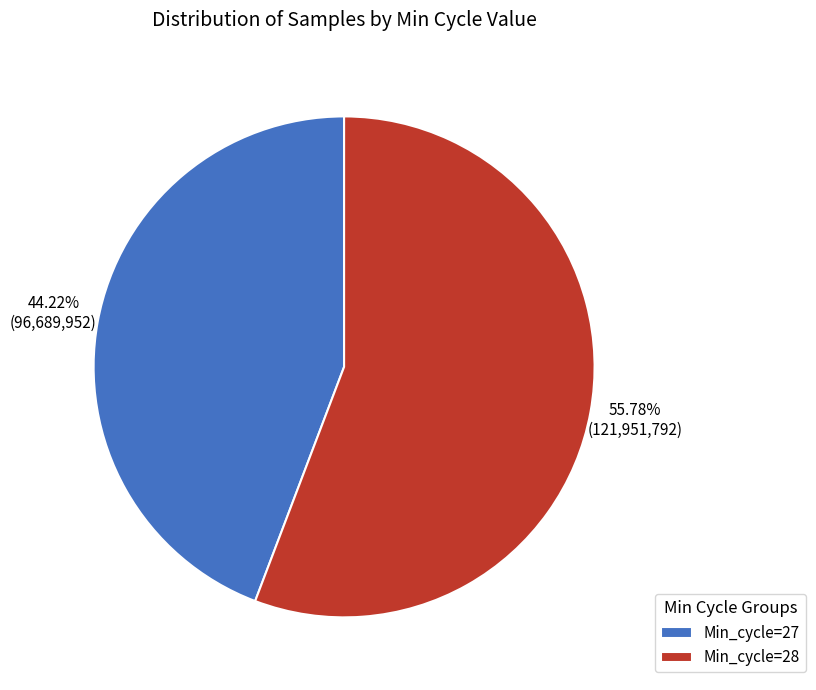

Which slice is the largest?

Min_cycle=28